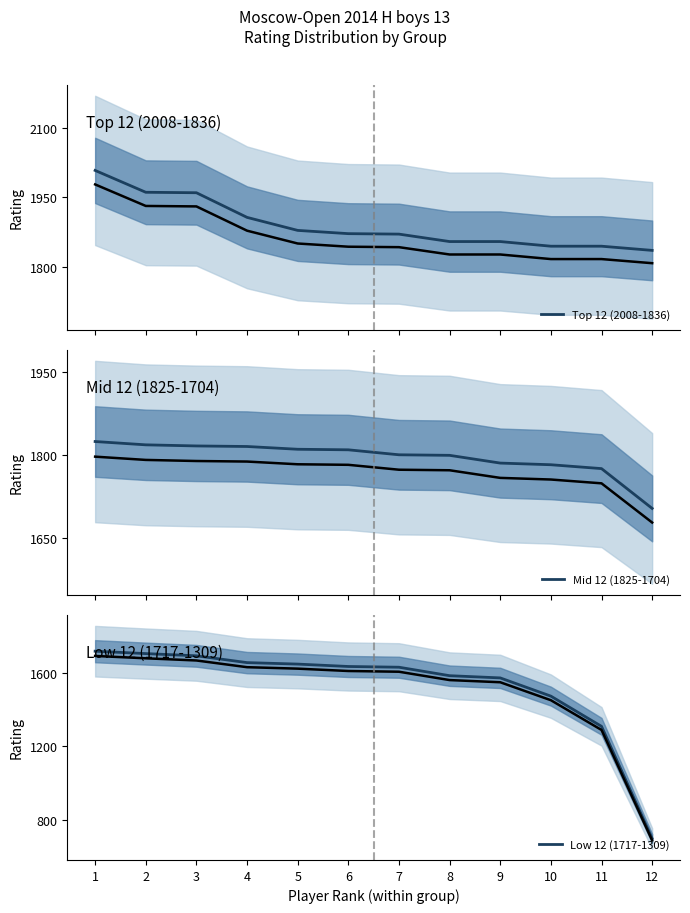

The value of Low 12 (1717-1309) at 5 is 1647. True or false?

True